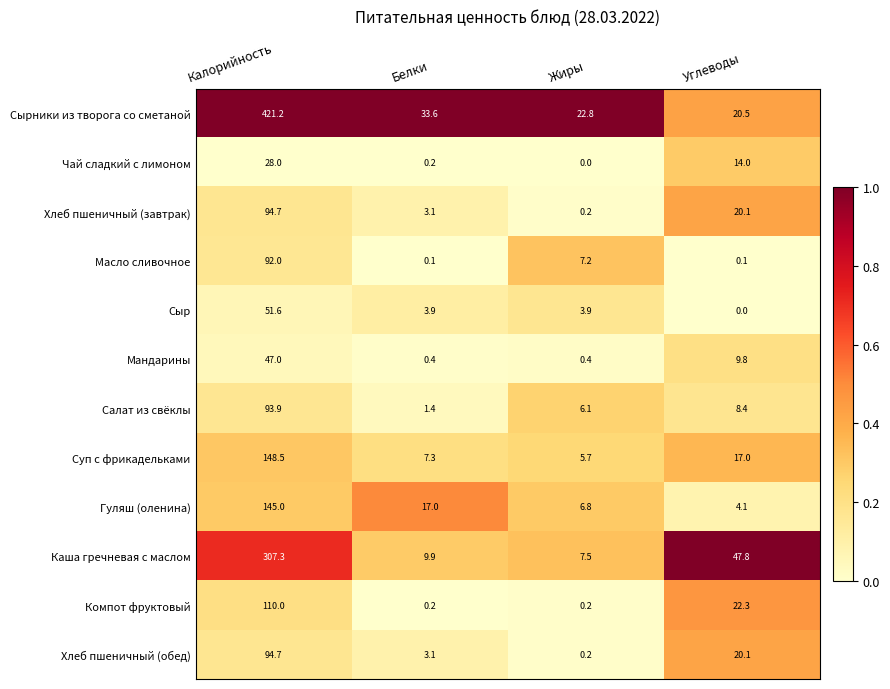

What is the difference between the maximum and minimum values in the Хлеб пшеничный (завтрак) series?

94.5